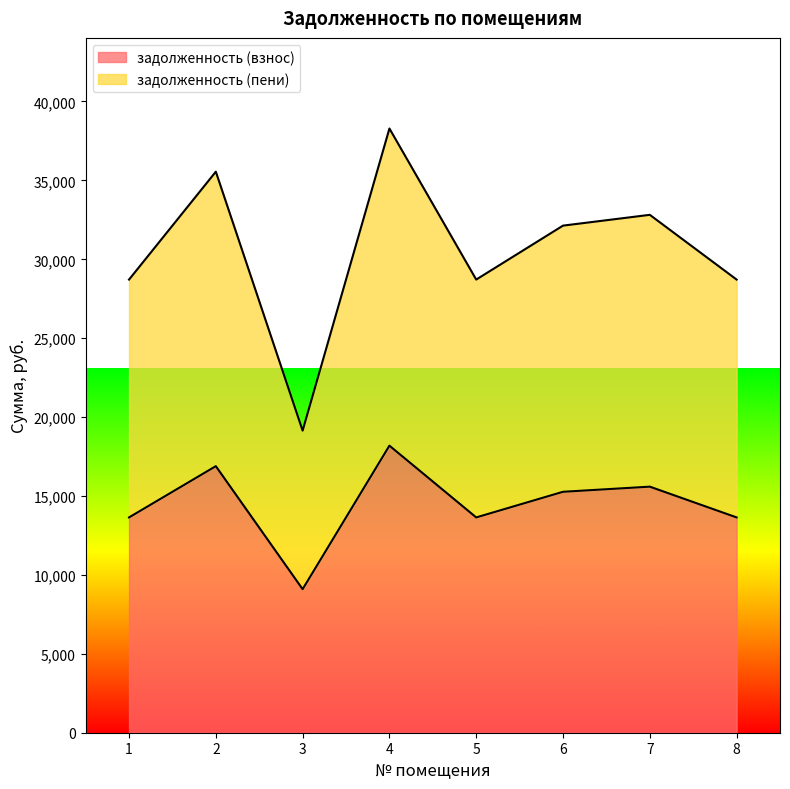

What is the value of the задолженность (пени) point at the 4th from the left?

38287.2